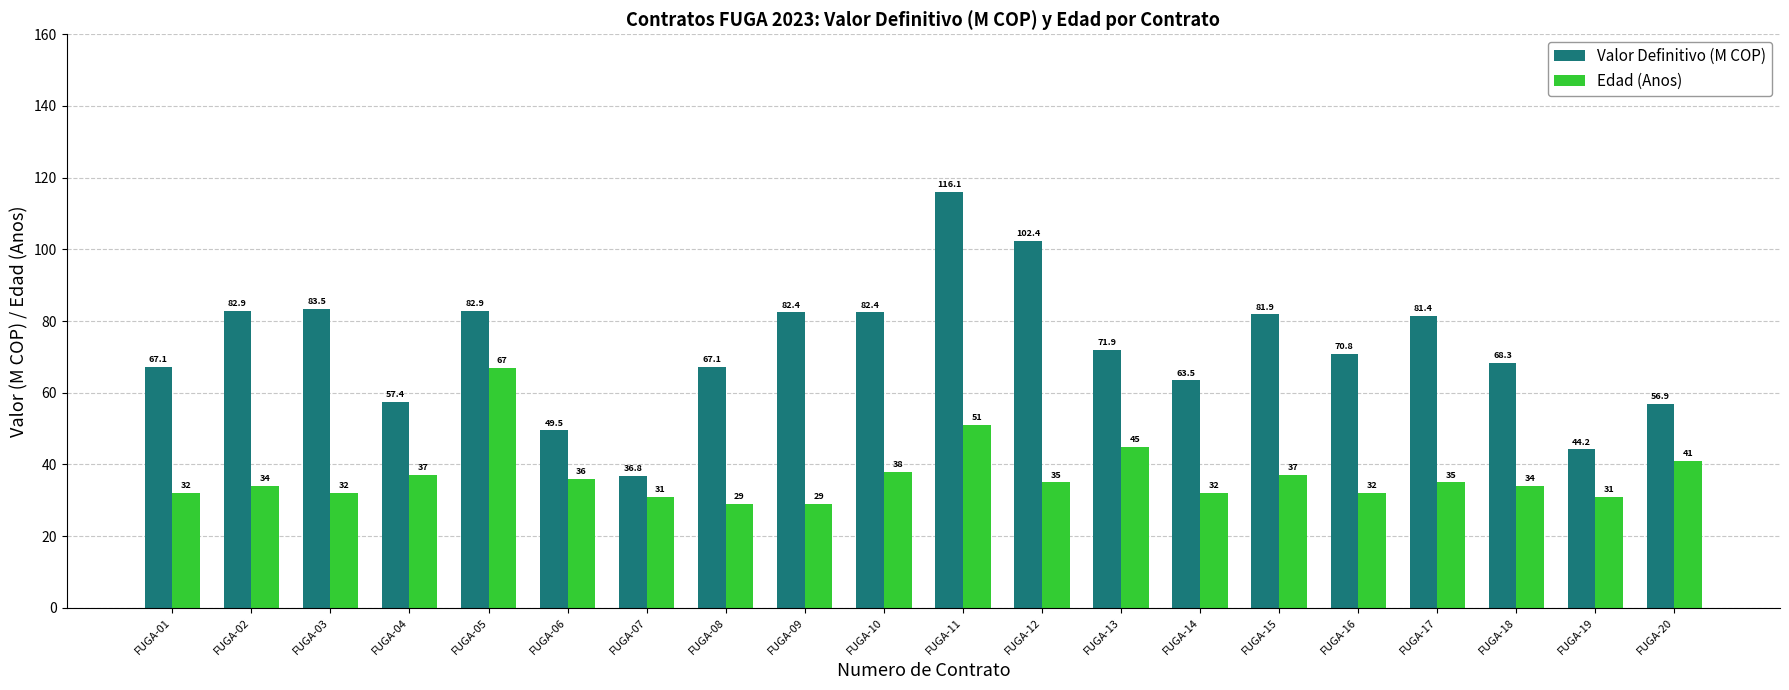

True or false: Edad (Anos) has a value of 52.3 at FUGA-14.

False